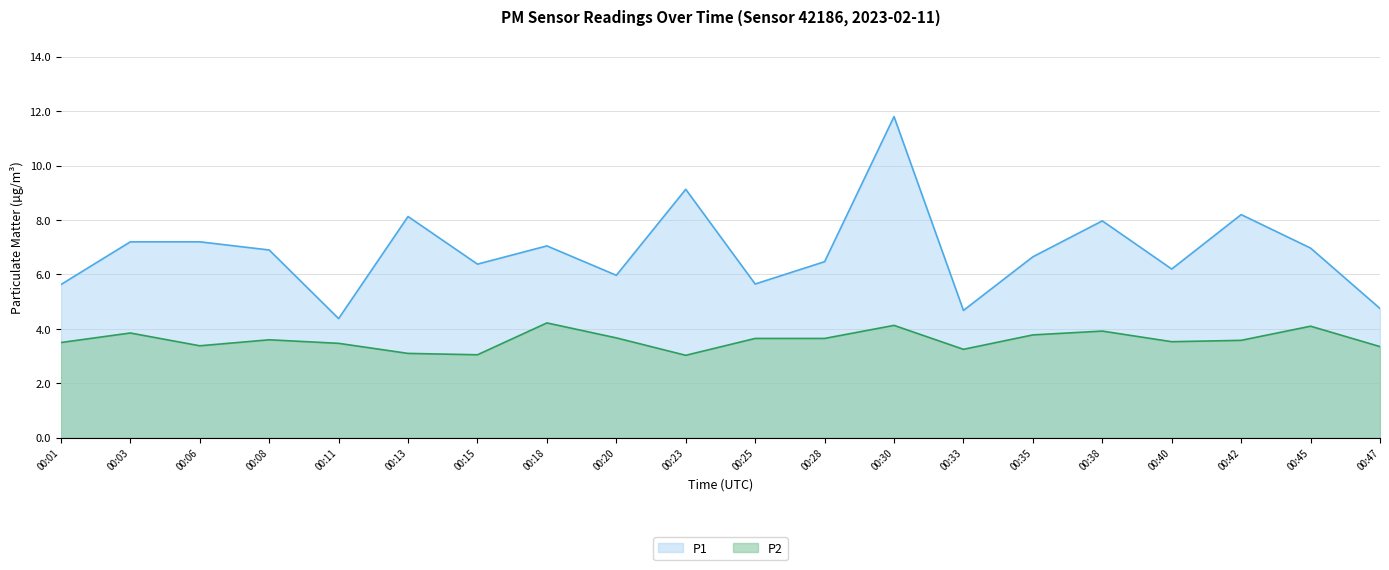

What are all the series names shown in the legend?

P1, P2